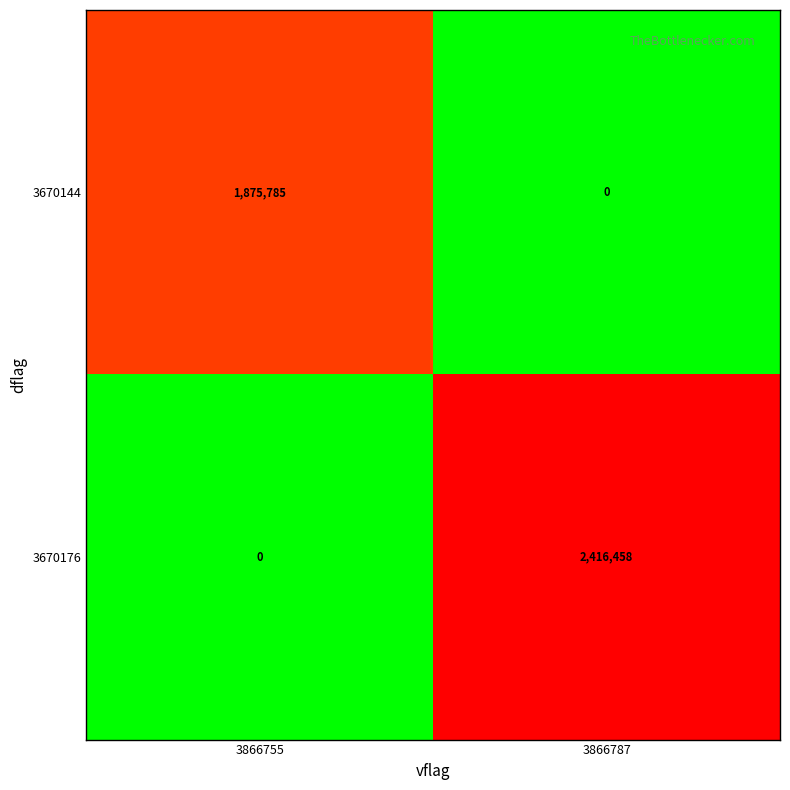

What is the sum of all 3670176 values?

2416458